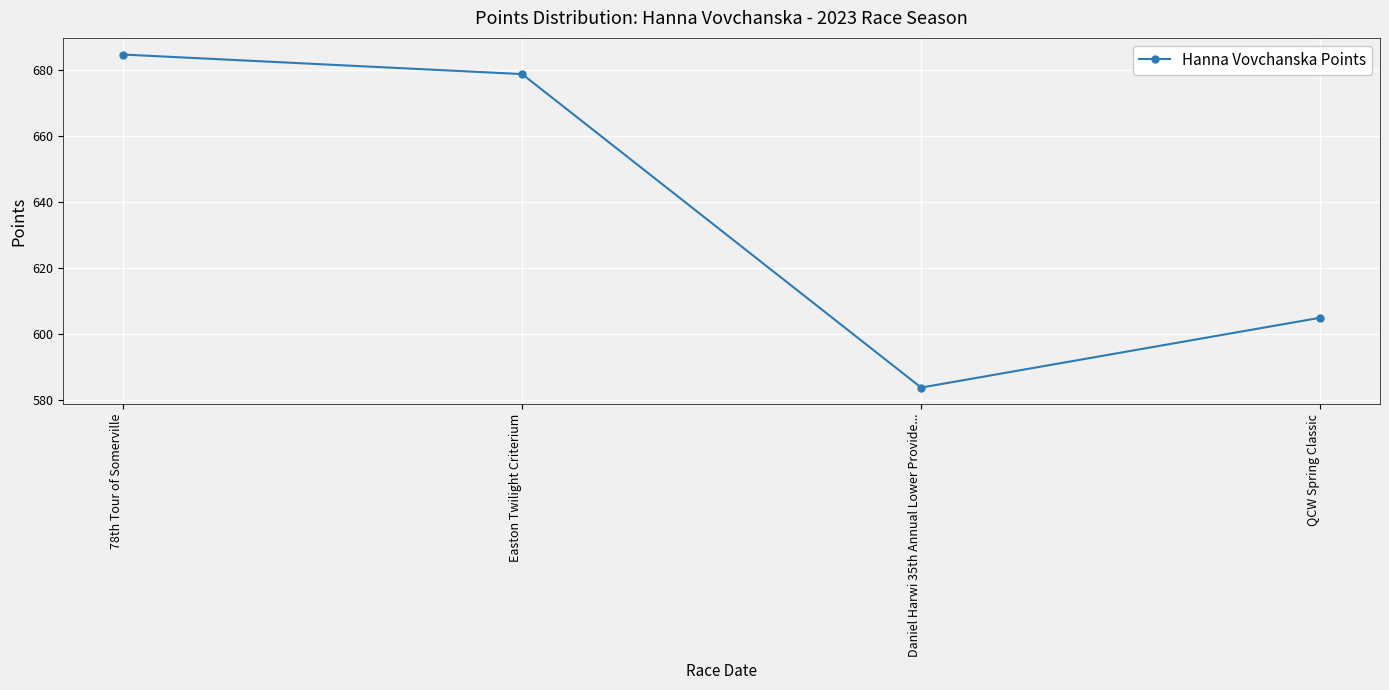

What is the ratio of the value at 78th Tour of Somerville to the value at QCW Spring Classic?

1.1